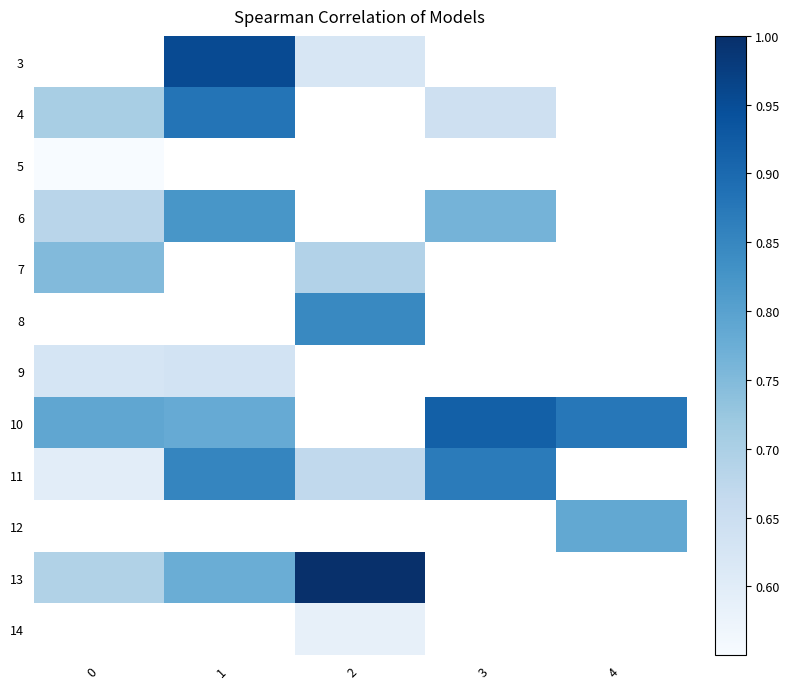

What is the lowest value of the 9 series?

0.6